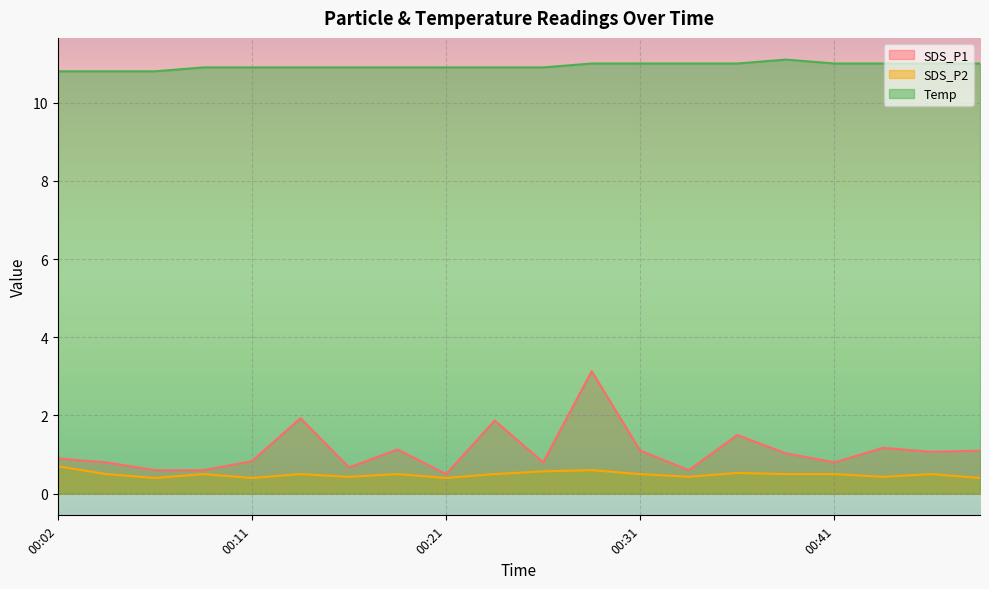

In SDS_P1, how many points are lower than both neighbors (excluding endpoints)?

6